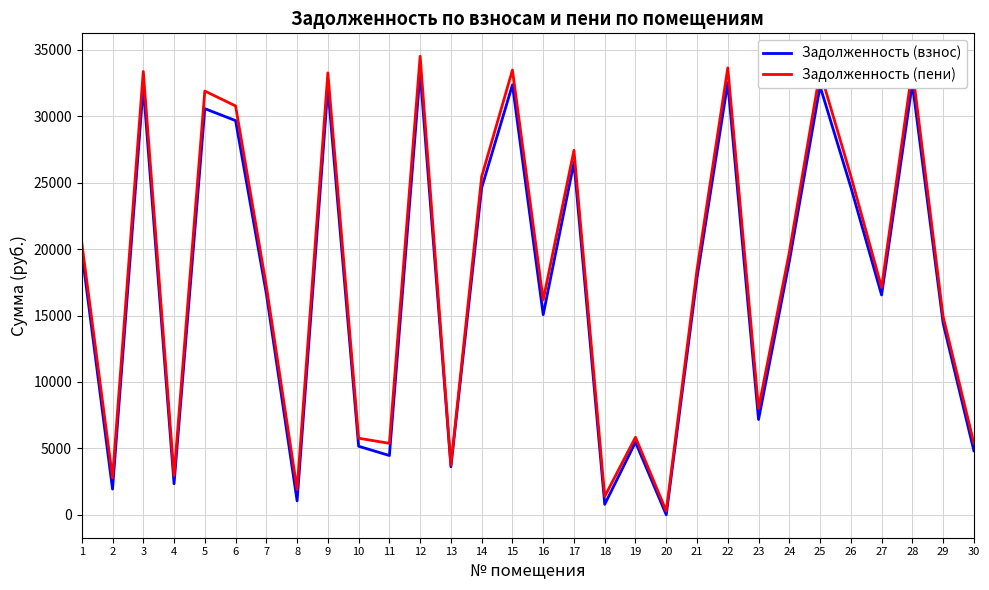

How many lines are shown in the chart?

2